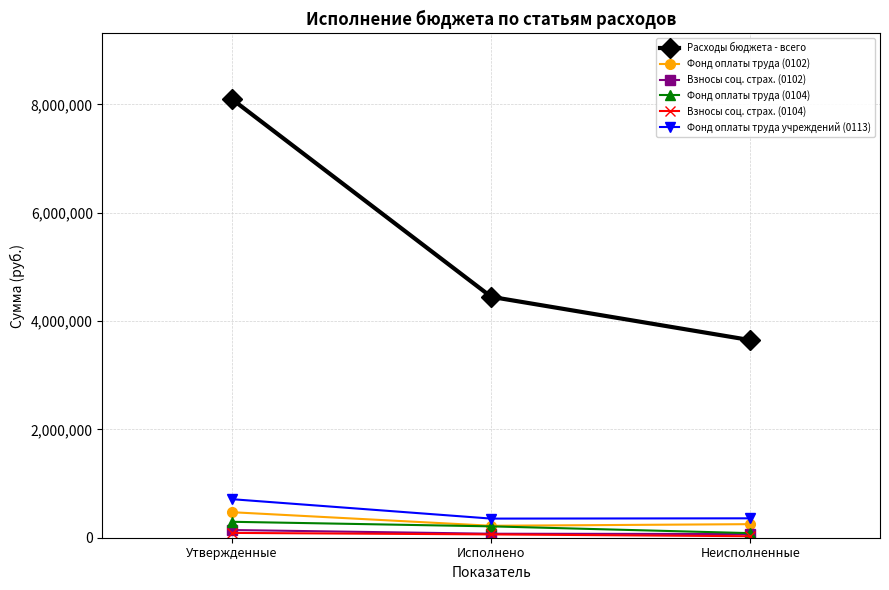

What is the maximum value shown in the chart?

8094762.3